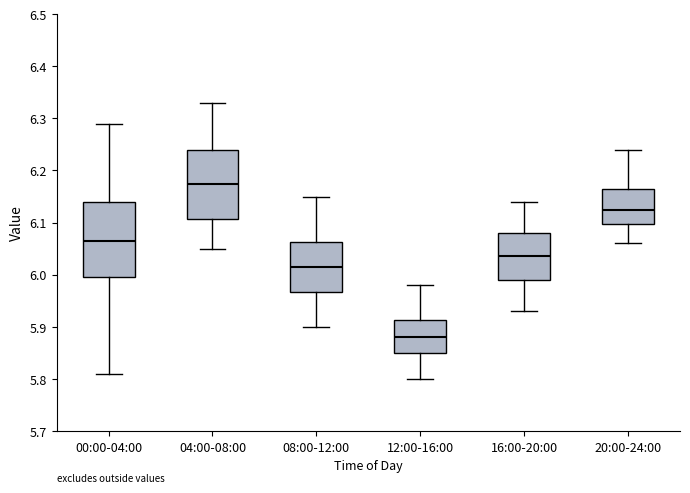

Where does the lower whisker of the box for 00:00-04:00 end on the y-axis? The values are not printed on the chart, so give them approximately, as read against the axis.

5.81